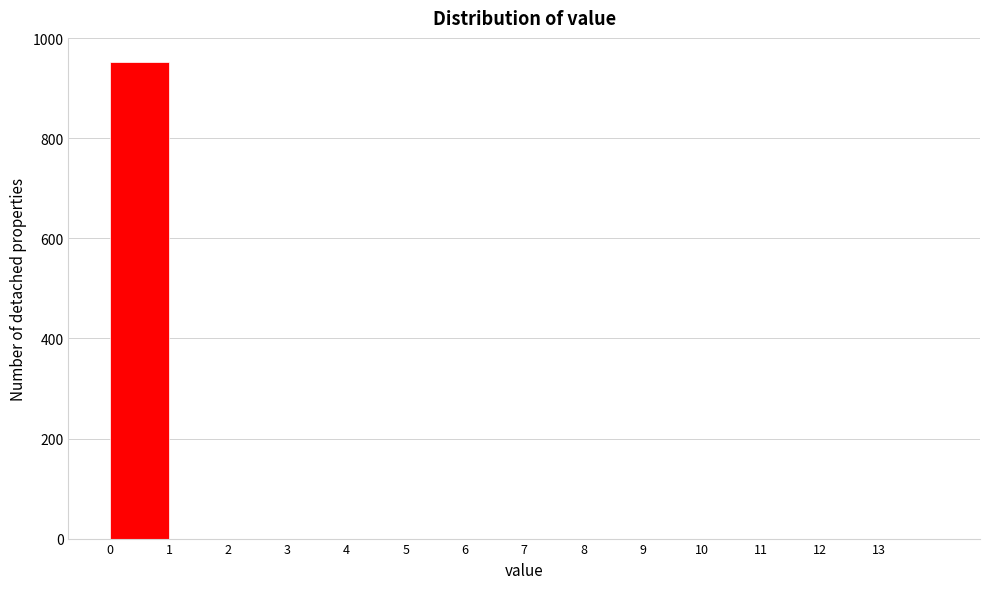

What is the height of the bar covering 0 to 1 on the x-axis? The values are not printed on the chart, so give them approximately, as read against the axis.

960